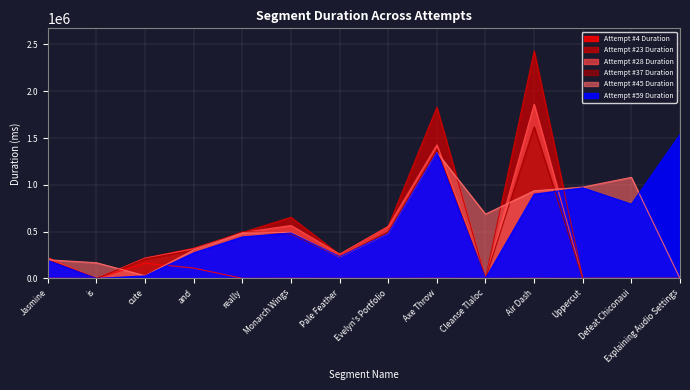

What is the difference between the highest and lowest values at Axe Throw?

1826981